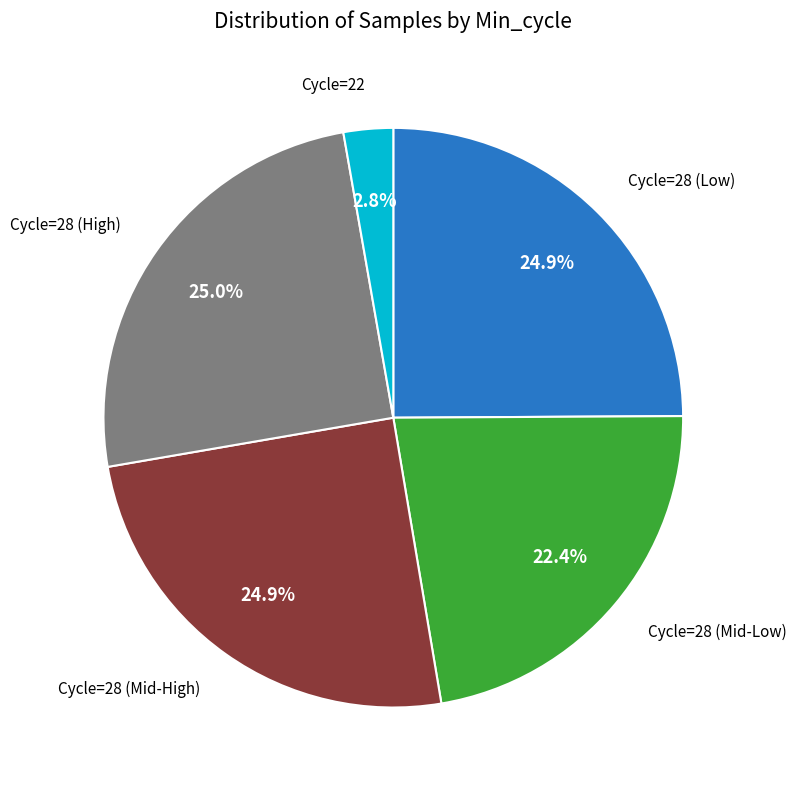

Does any single category account for the majority?

No